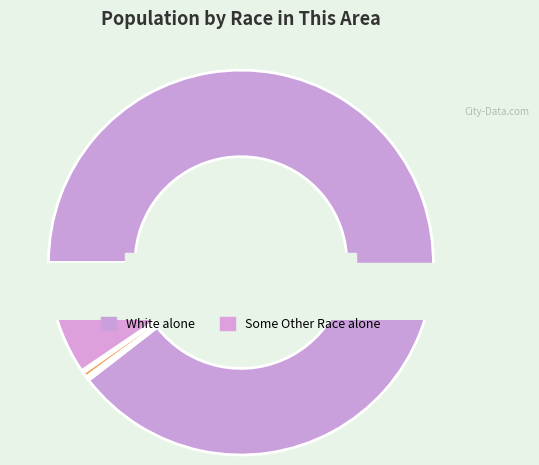

What percentage do Asian alone and Black or African American alone together represent?

0.6%